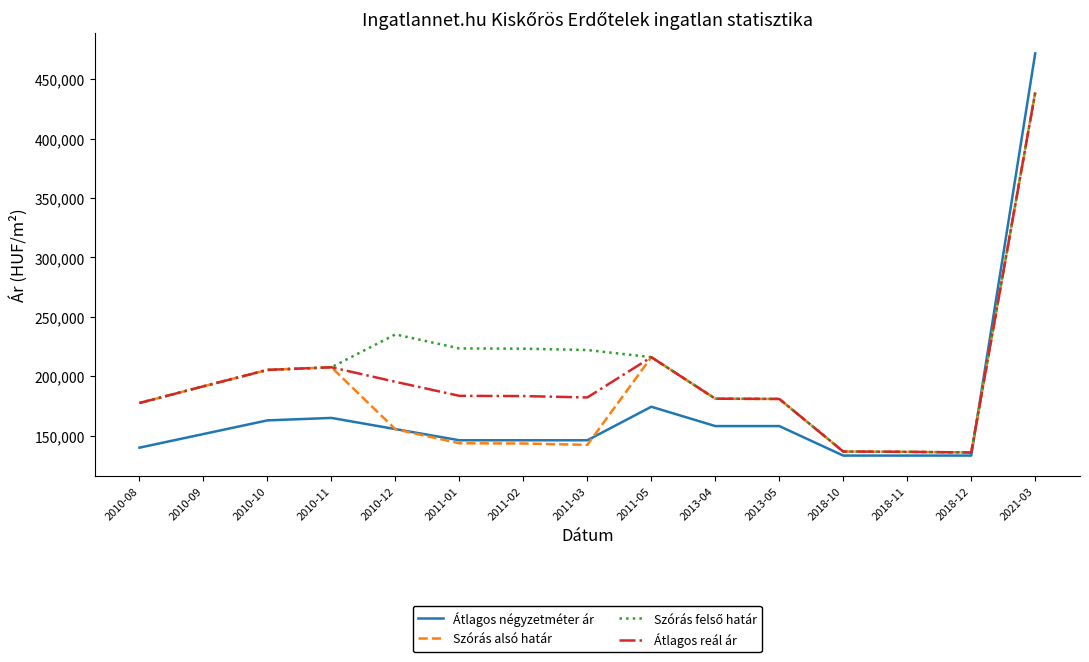

What is the maximum value shown in the chart?

471698